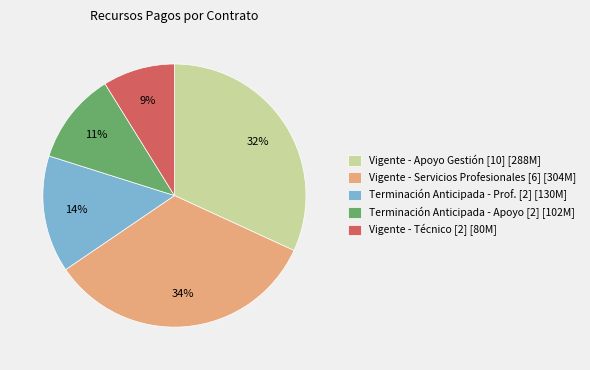

The Terminación Anticipada - Apoyo [2] [102M] slice represents 18% of the pie. True or false?

False